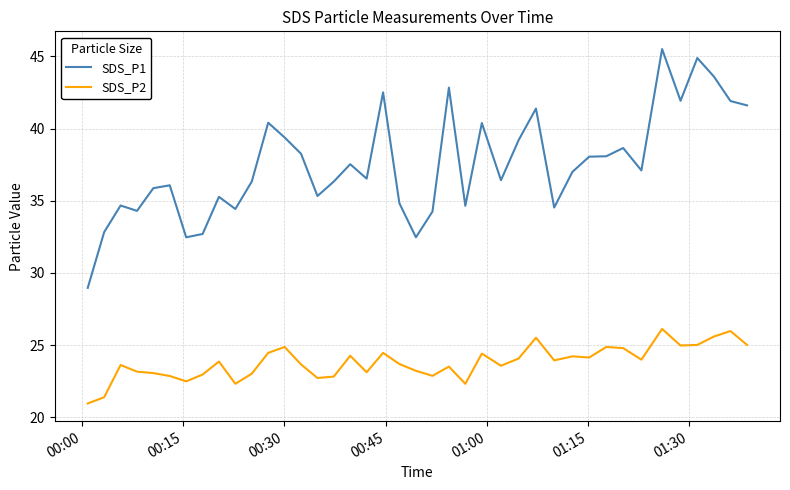

Rank the series by their average value, from highest to lowest.

SDS_P1, SDS_P2